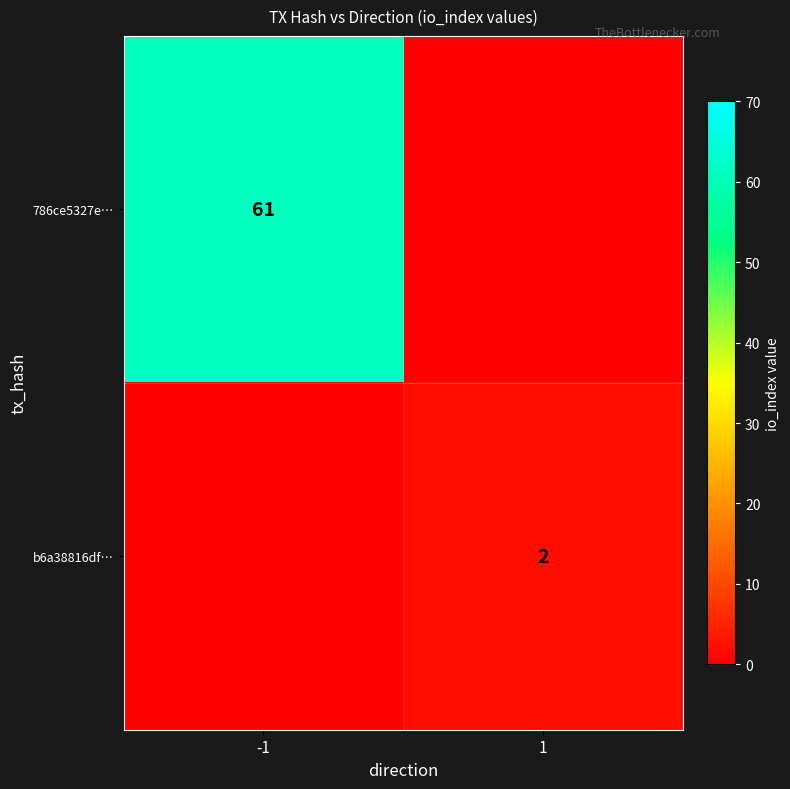

Is it true that b6a38816df… equals 2 at 1?

True